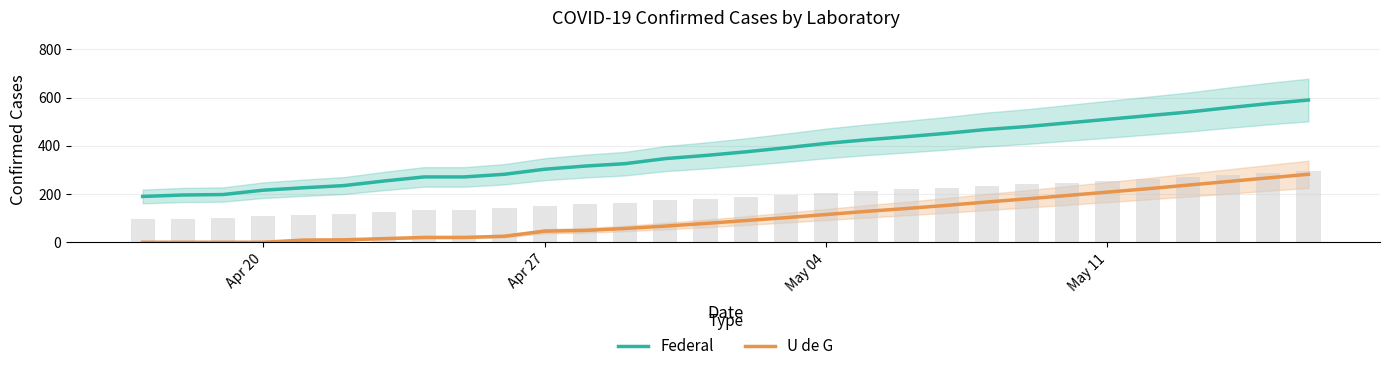

Reading left to right, what are all the values shown in this chart?

Federal: 190	196	198	216	226	235	254	271	271	282	303	316	326	347	360	375	392	410	425	438	452	468	480	495	510	525	540	558	575	590
U de G: 0	0	0	0	9	10	15	20	20	25	46	49	57	67	78	90	102	115	128	140	153	167	180	194	208	222	237	252	267	282